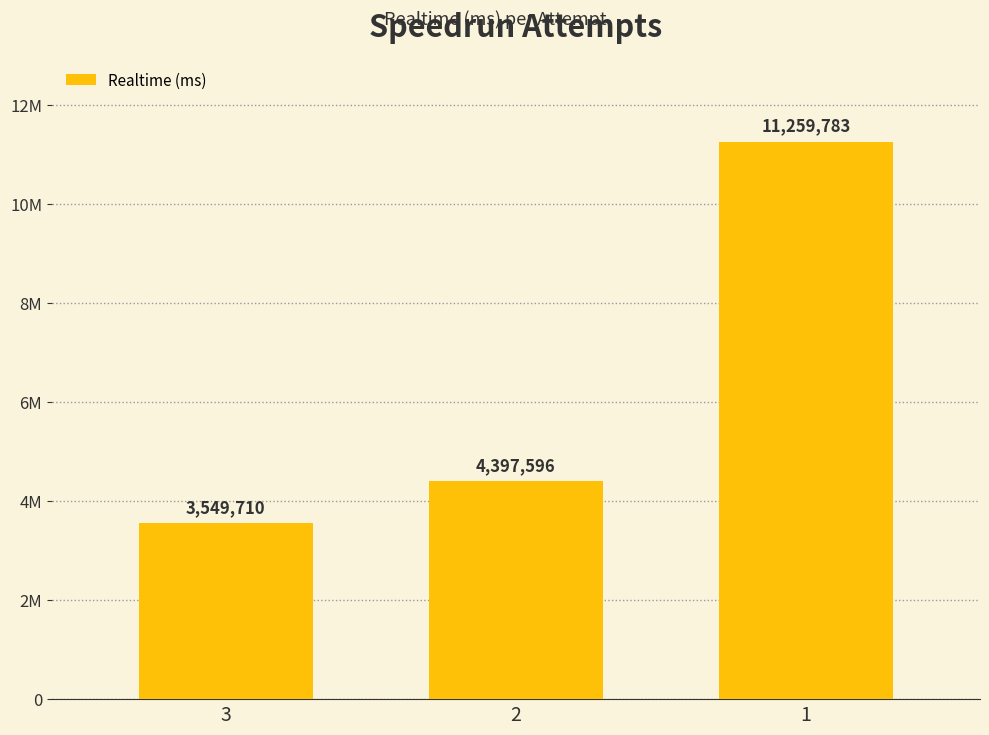

What is the change in value from 2 to 1?

+6862187